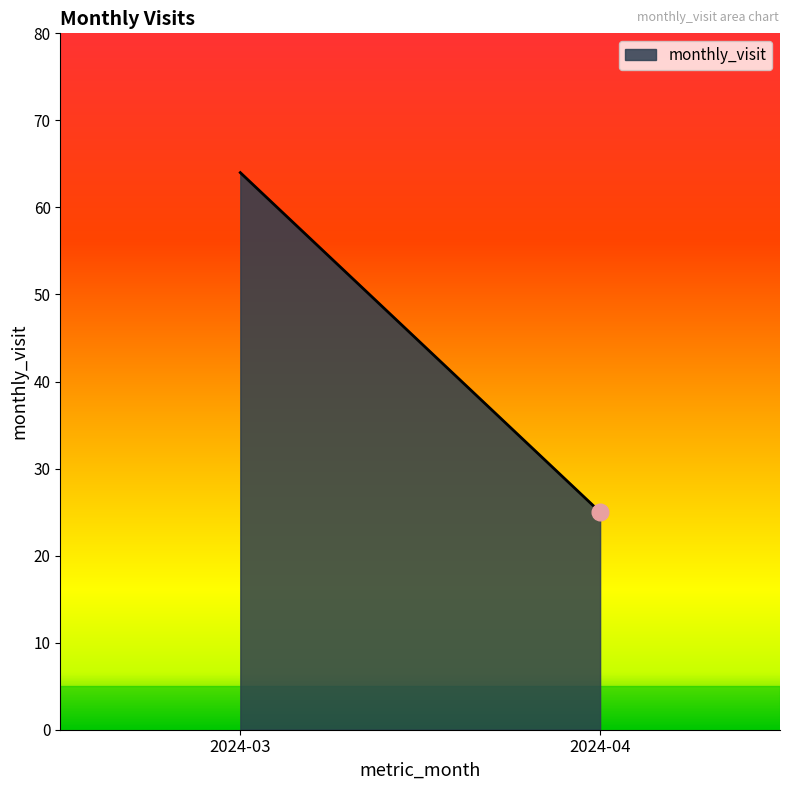

Reading right to left, transcribe all the data shown in this chart.

2024-04=25	2024-03=64